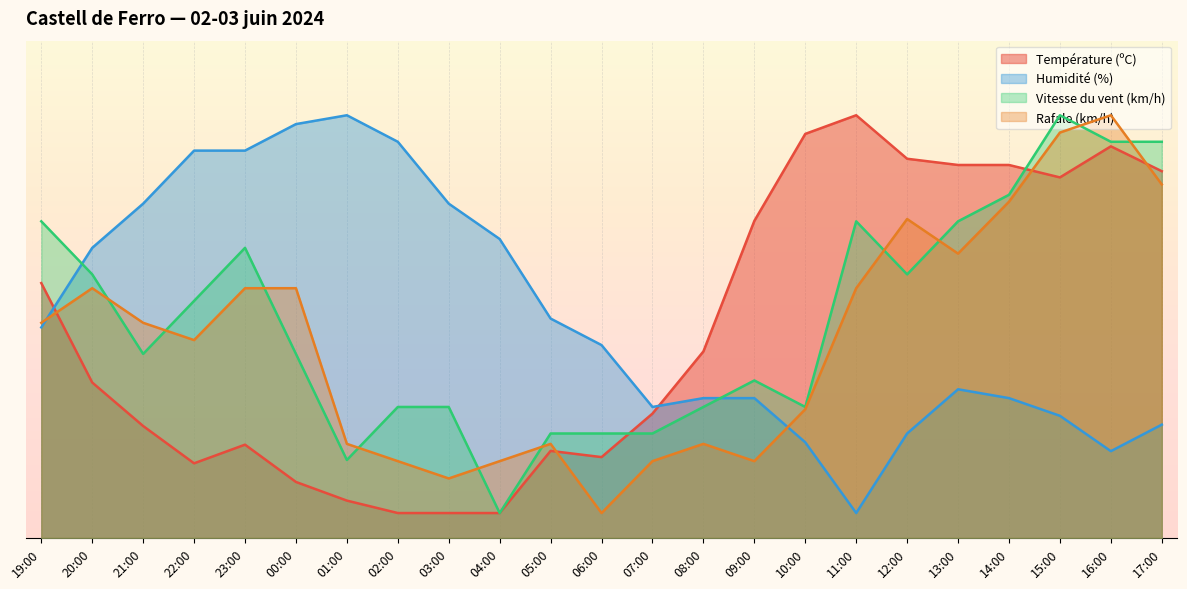

What is the difference between the second highest and minimum values in the Température (ºC) series?

76.2